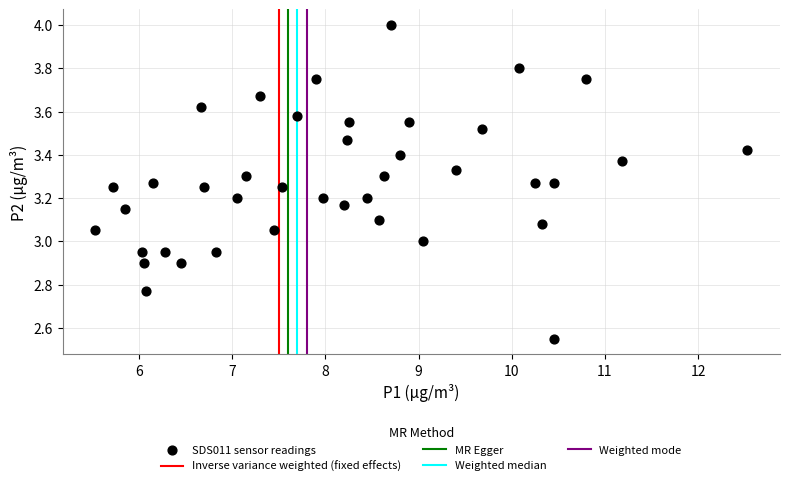

What is the range of X values (max minus min)?

7.0